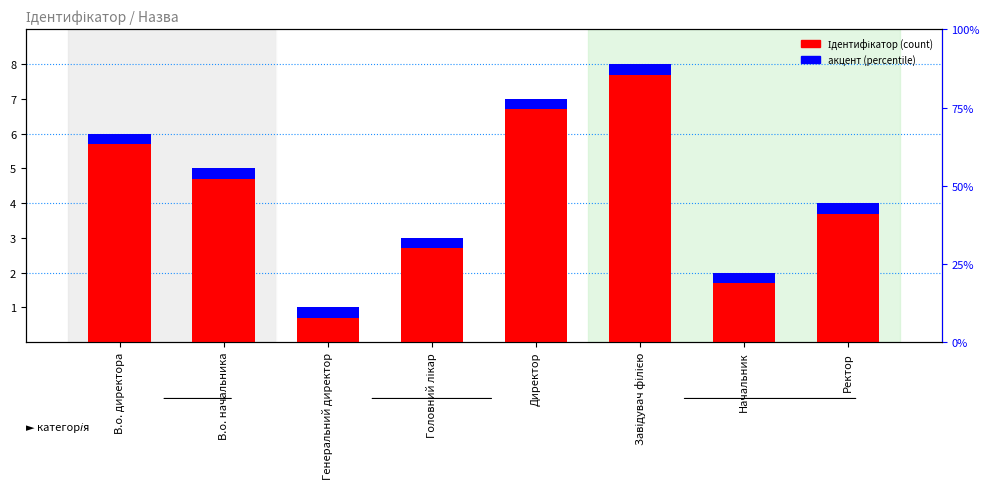

What is the label of the 2nd bar from the left?

В.о. начальника